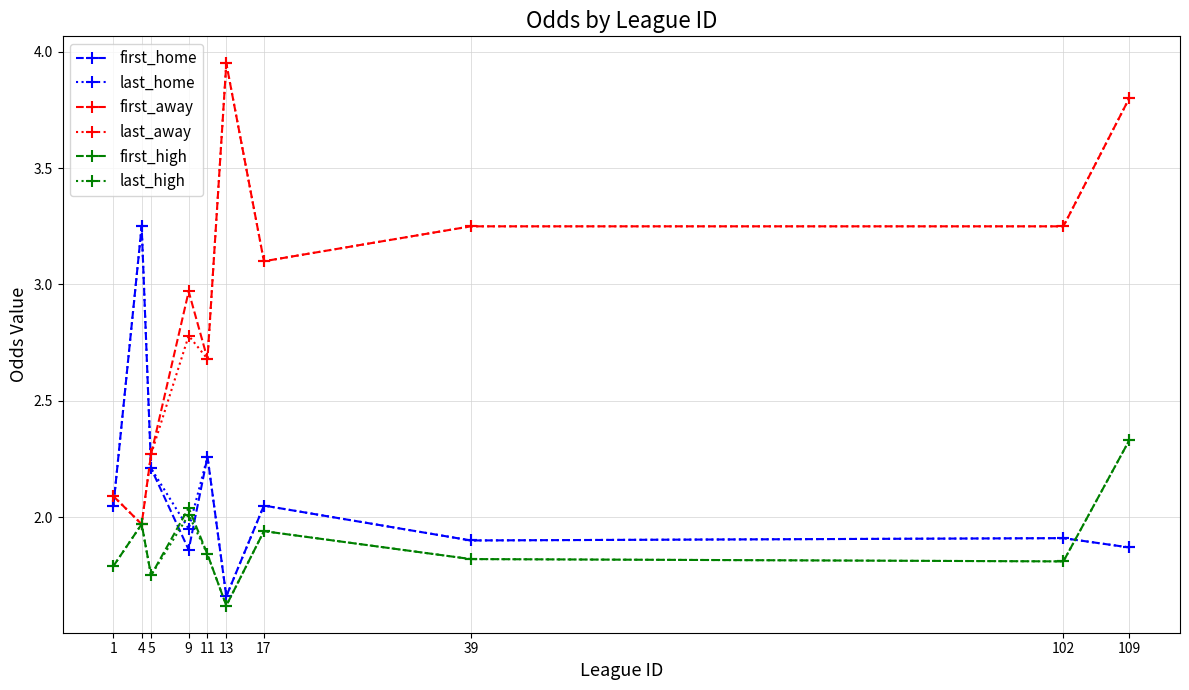

What is the sum of the last_high values at 1 and 13?

3.4